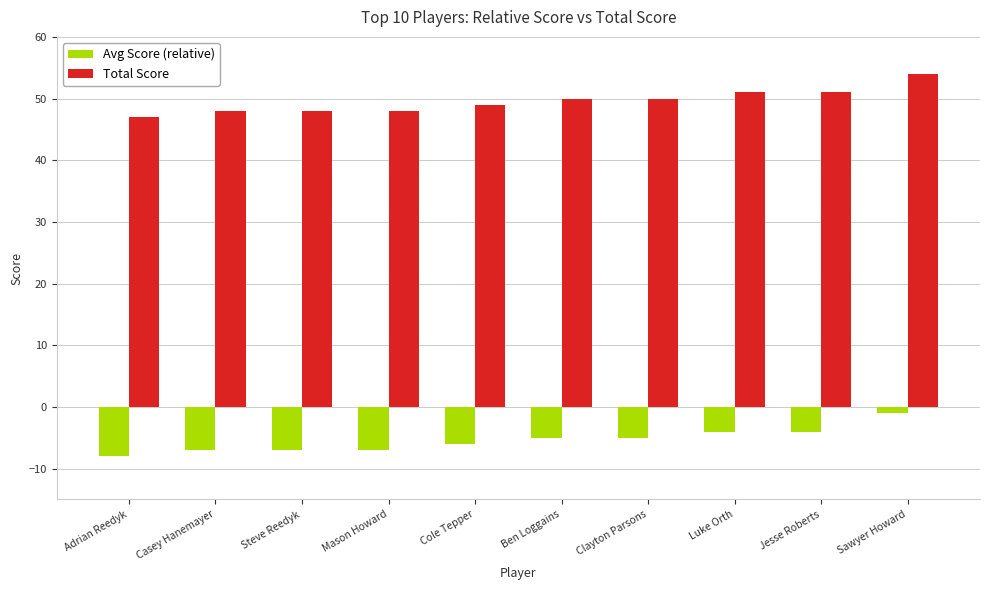

How many data points in Total Score are less than 50?

5